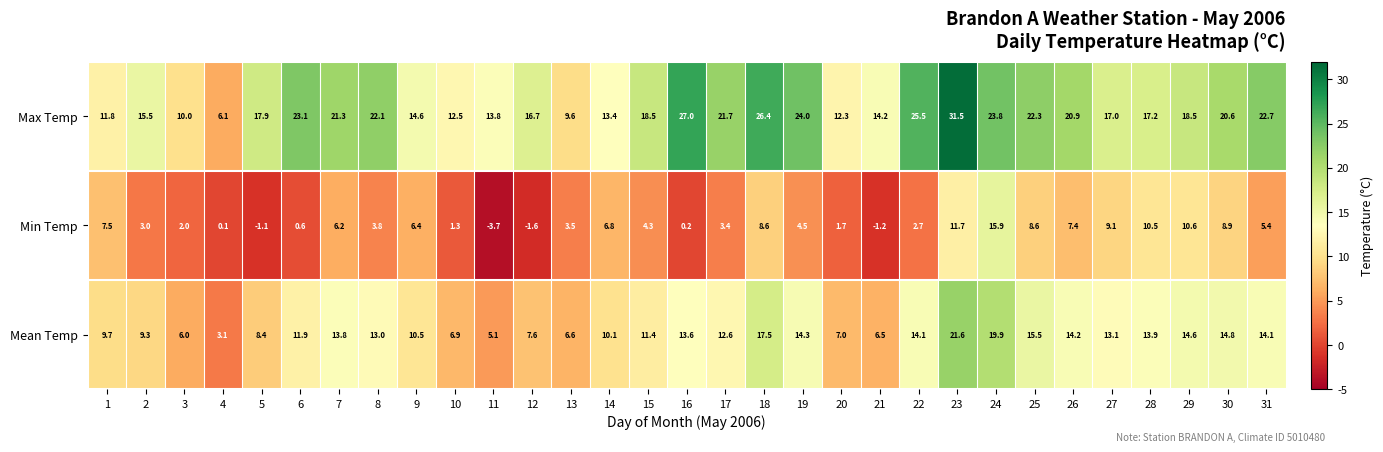

What is the difference between the highest and lowest values at 12?

18.3